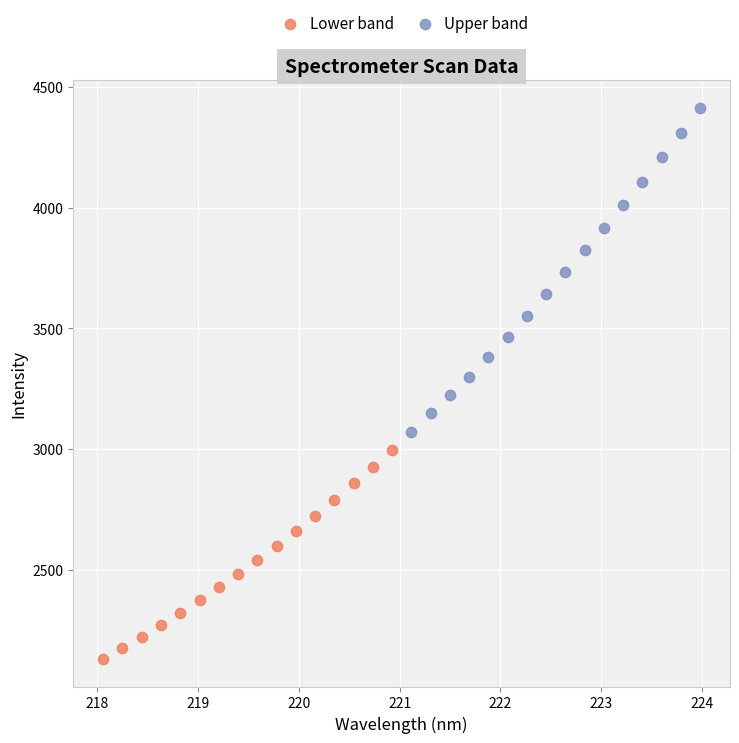

Which series contains the highest Y value?

Upper band